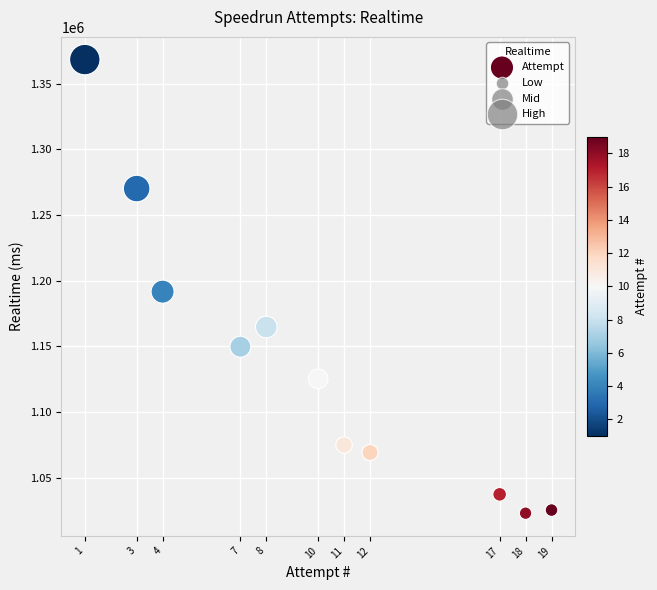

What is the range of X values (max minus min)?

18